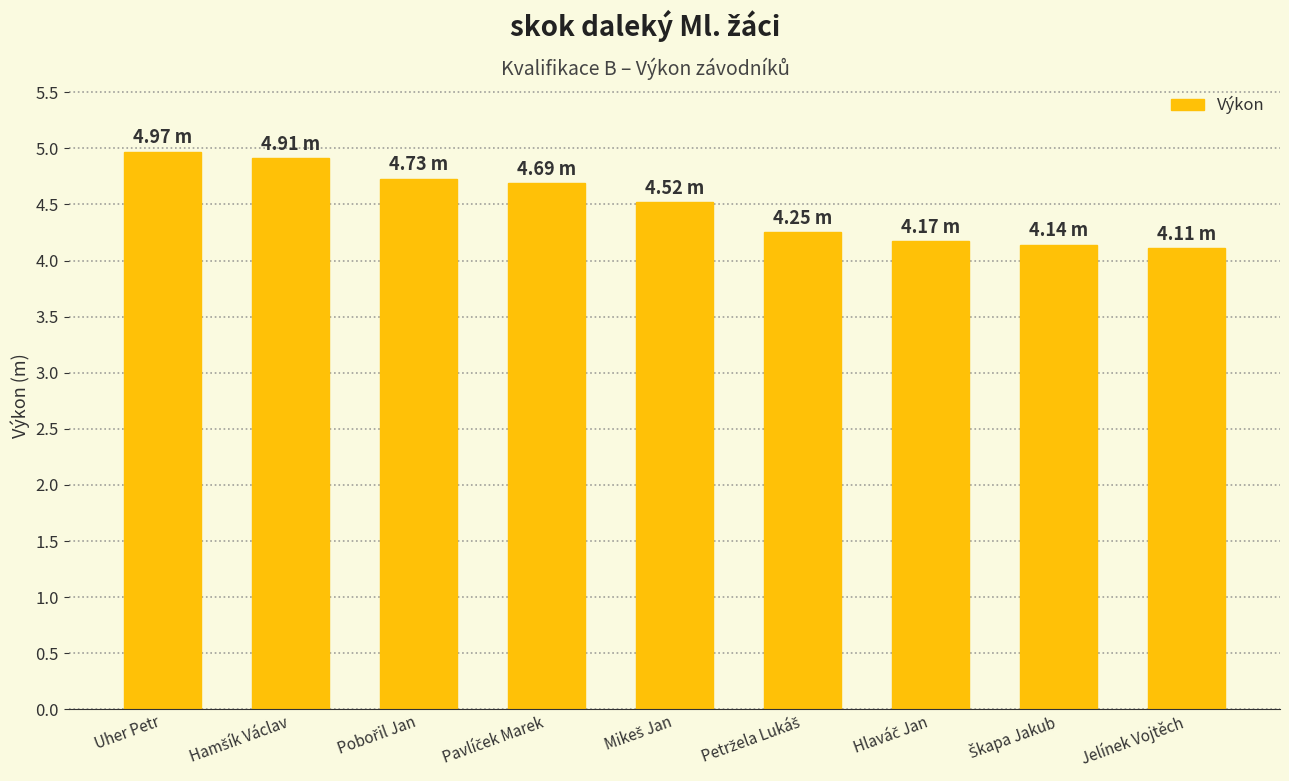

What is the difference between the maximum and minimum values?

0.9